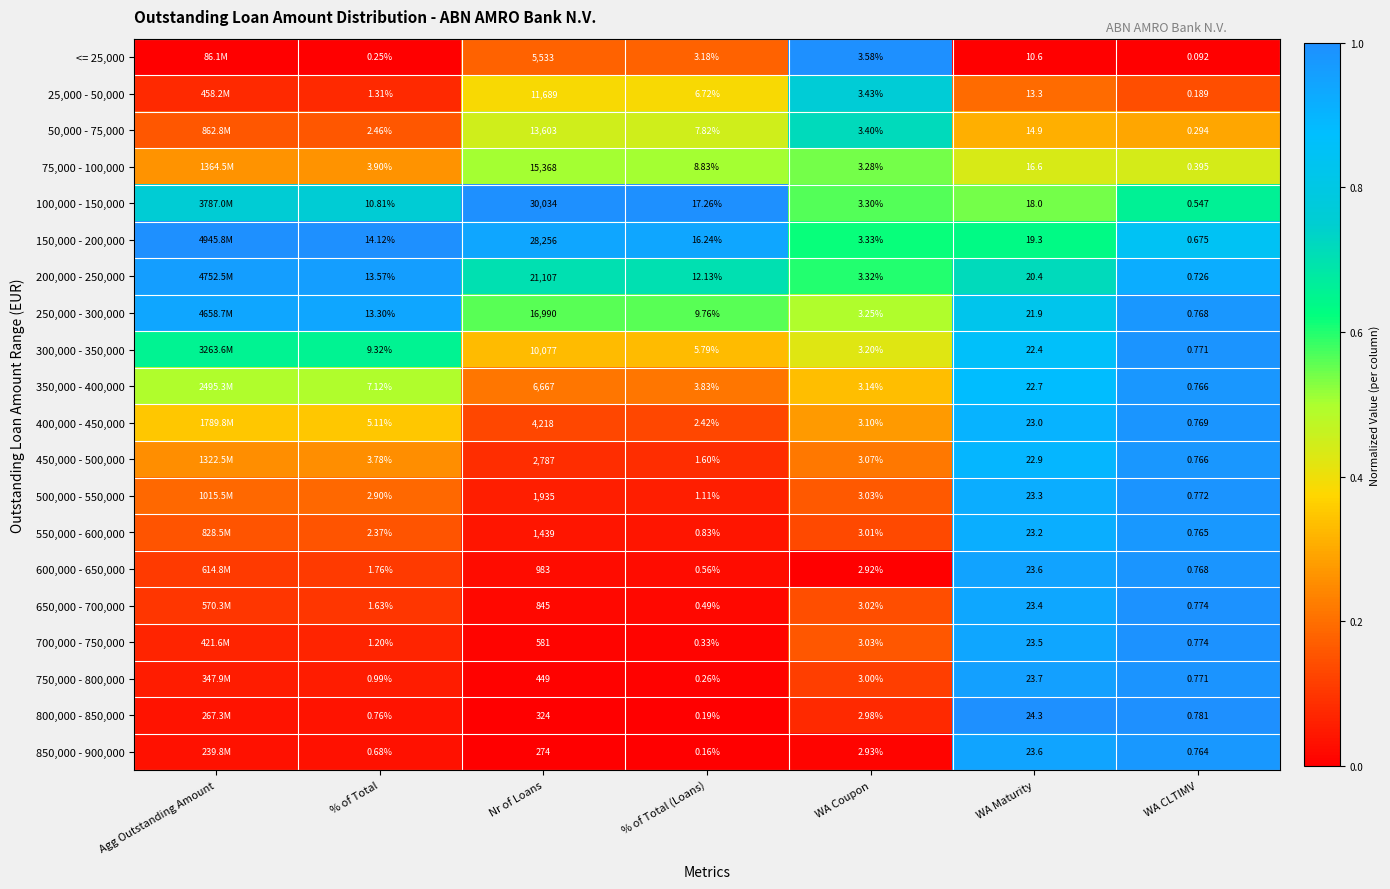

Is the value of 350,000 - 400,000 at % of Total (Loans) greater than the value of 500,000 - 550,000 at % of Total?

Yes